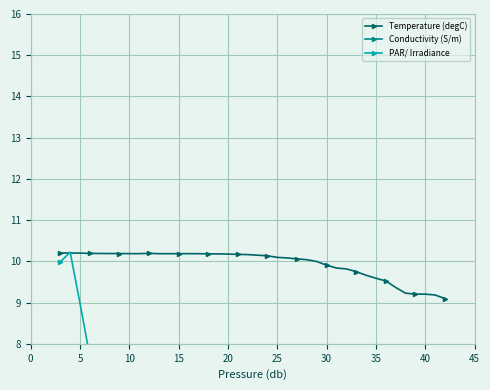

What is the greatest value displayed?

136.4